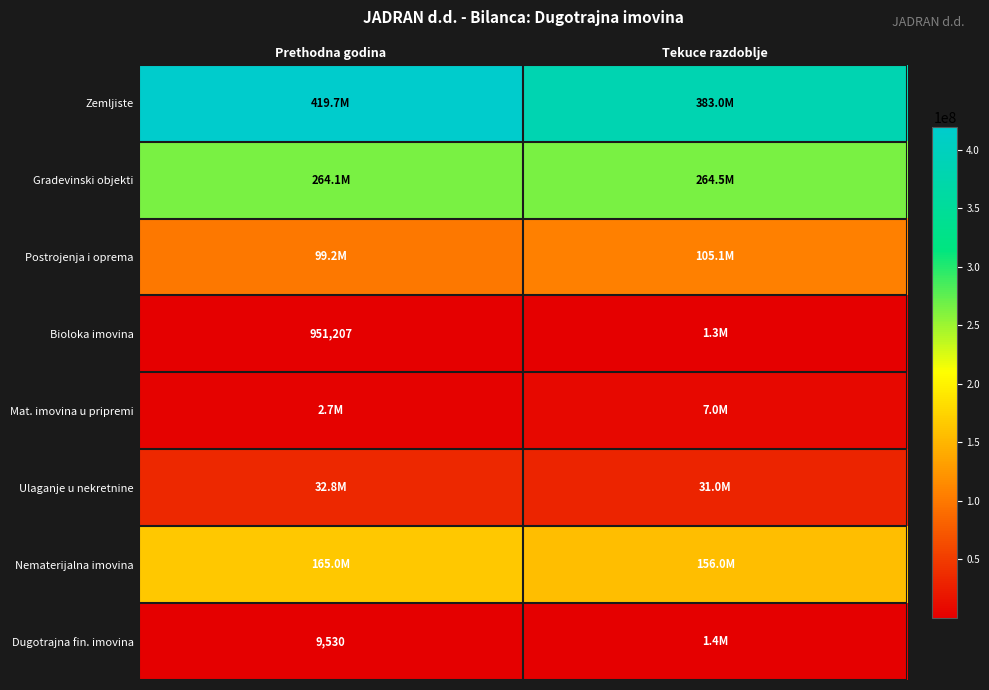

How many Dugotrajna fin. imovina values are between 9530 and 1363448?

2